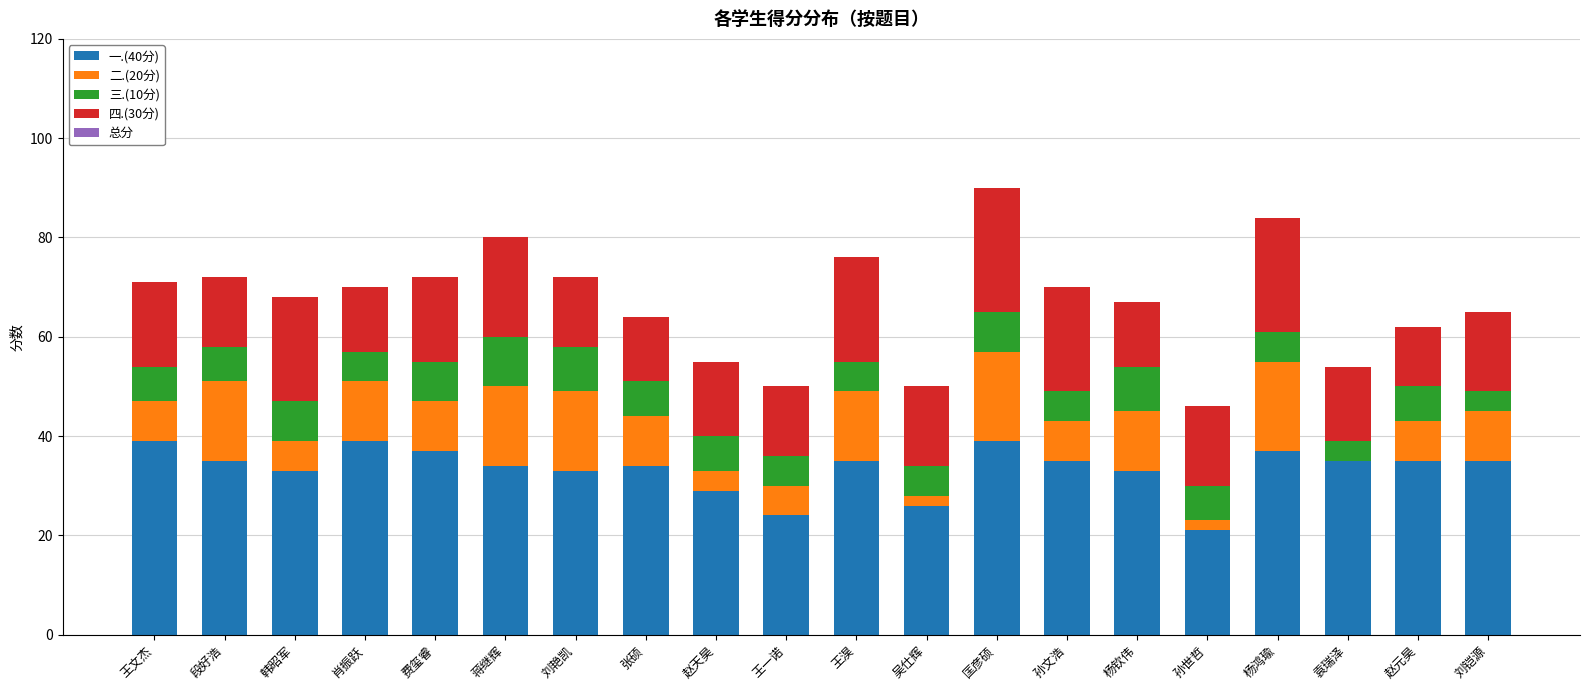

Is it true that 一.(40分) equals 24 at 王一诺?

True